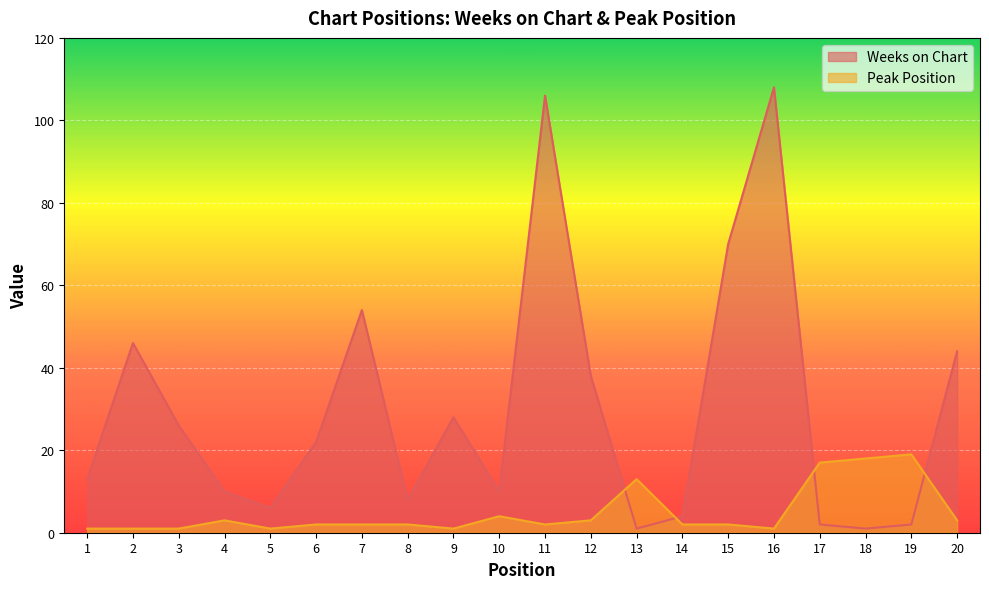

Is the value of Peak Position at 3 greater than the value of Weeks on Chart at 11?

No